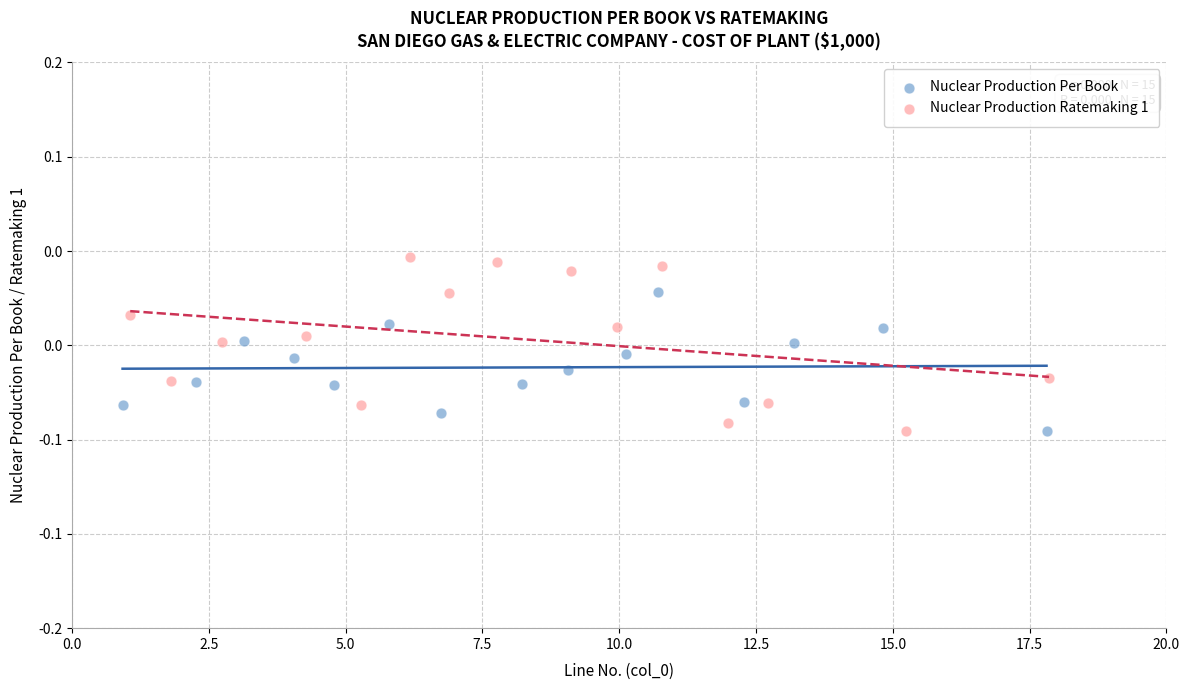

Which series contains the highest Y value?

Nuclear Production Ratemaking 1